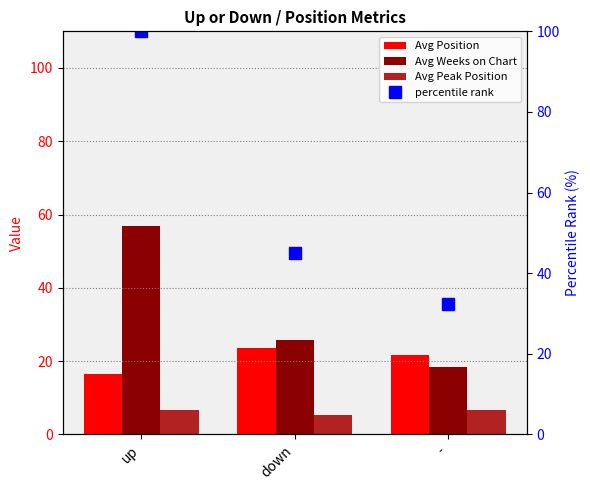

Reading right to left, transcribe all the data shown in this chart.

Avg Position: -=21.6	down=23.5	up=16.5
Avg Weeks on Chart: -=18.4	down=25.7	up=56.9
Avg Peak Position: -=6.7	down=5.3	up=6.6
percentile rank: -=32.4	down=45.1	up=100.0